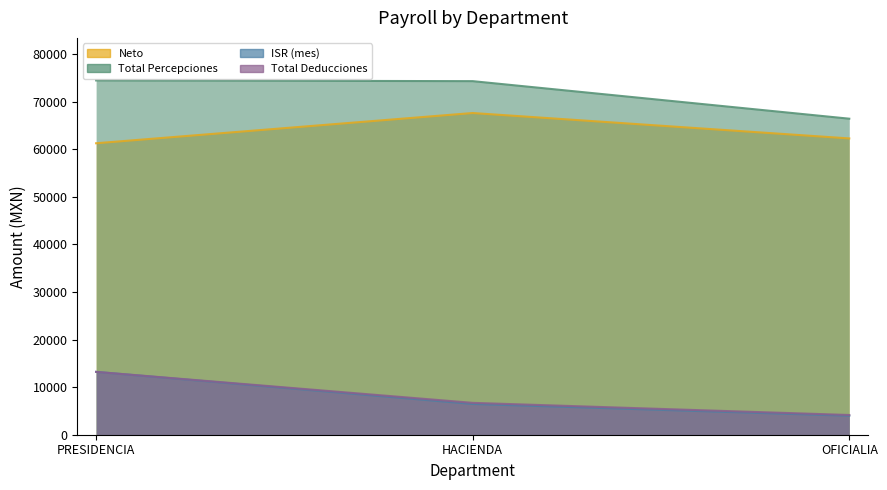

What is the average value of the Total Percepciones series?

71725.7